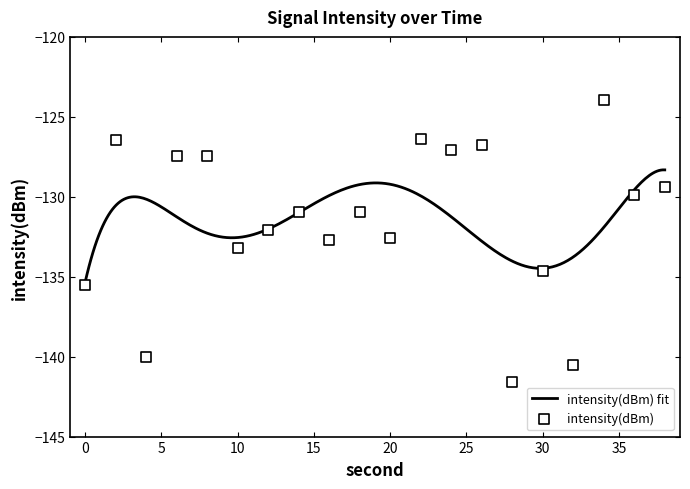

Which has a higher value, 38 or 18?

38